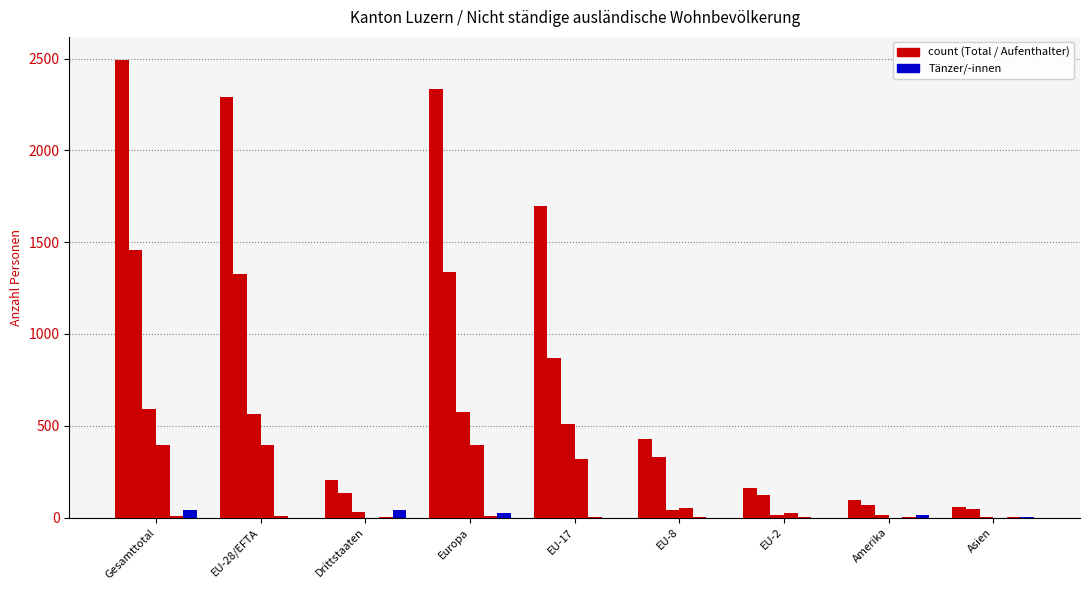

How many groups of bars are there?

9